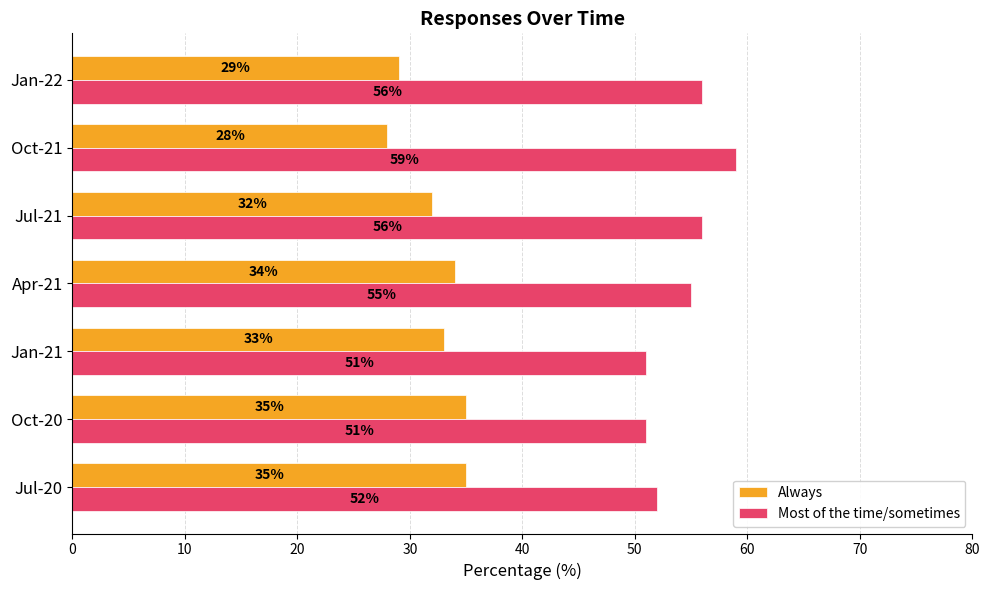

How many data points in Most of the time/sometimes are less than 55?

3